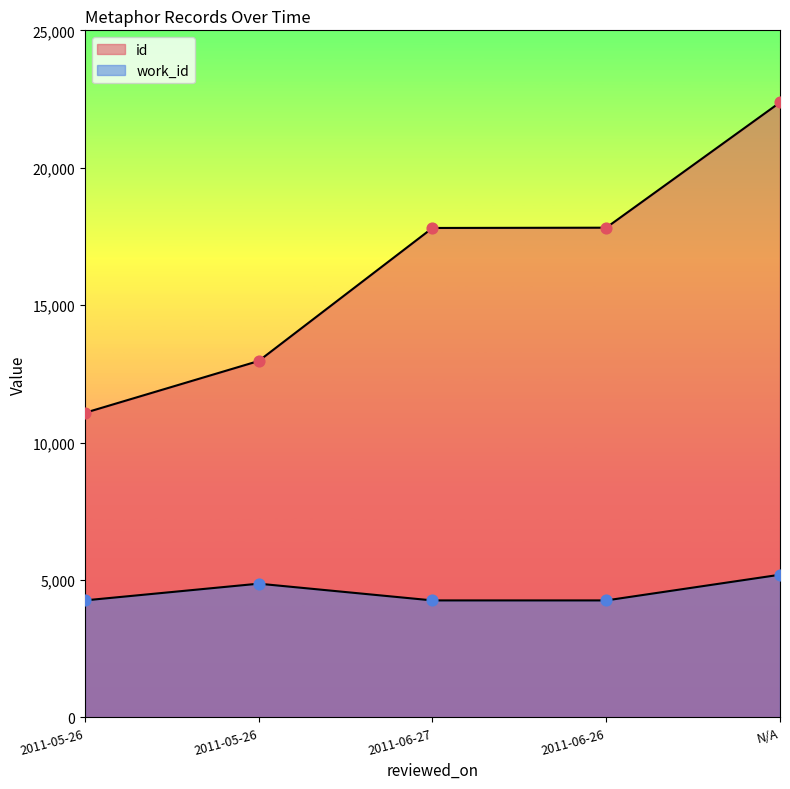

Is the value of id at 2011-05-26 greater than the value of work_id at N/A?

Yes